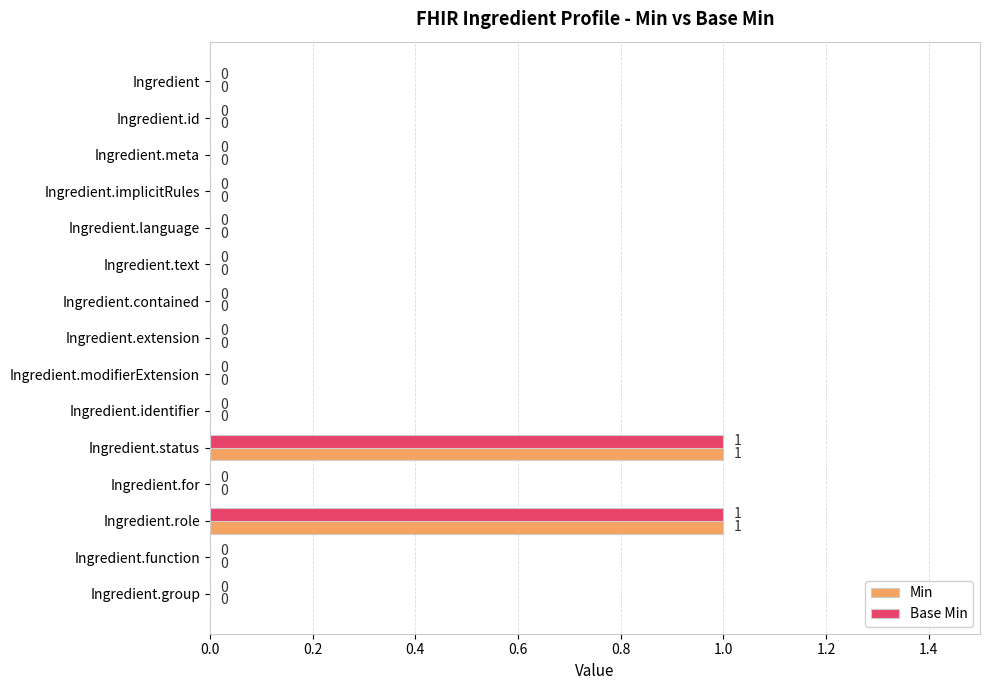

Is it true that Base Min equals 2 at Ingredient.role?

False